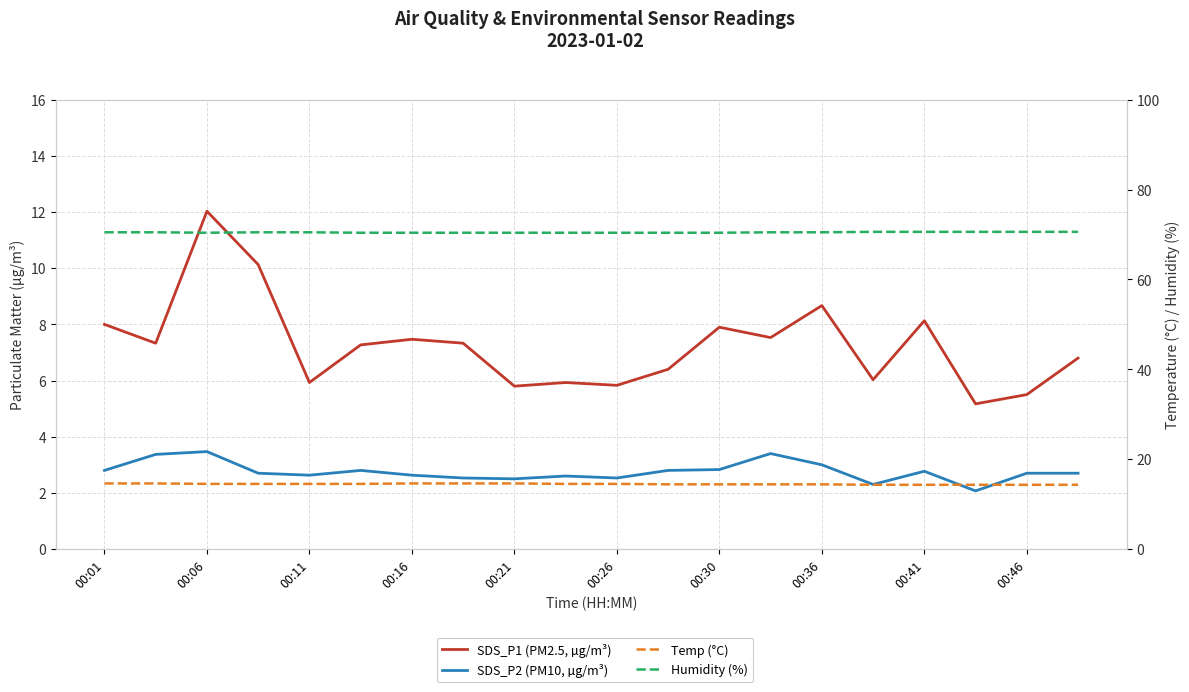

True or false: Humidity (%) has more than 0 interior local peaks.

False